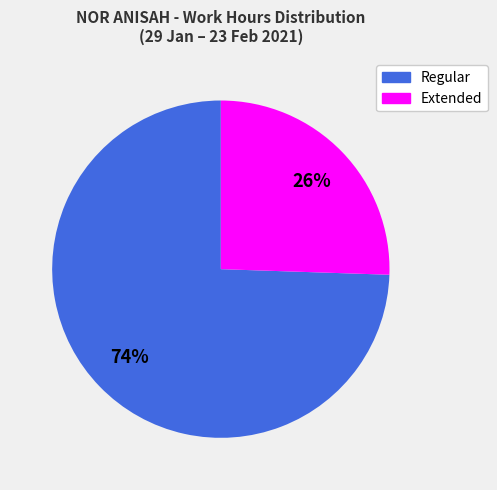

How many segments does this pie chart have?

2